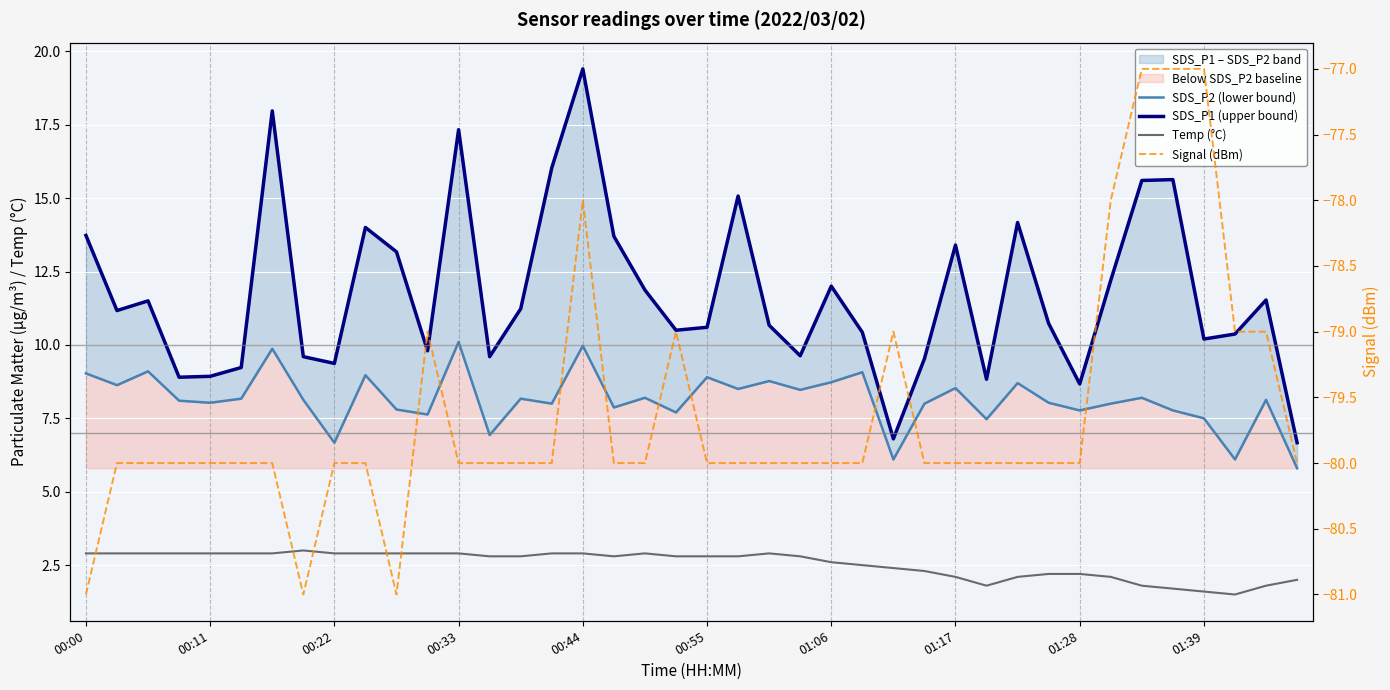

At how many categories does at least one series exceed -71?

40